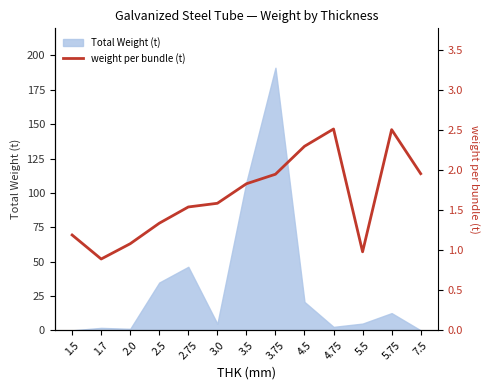

Reading left to right, extract all data points from this chart.

1.2	0.9	1.1	1.3	1.5	1.6	1.8	1.9	2.3	2.5	1.0	2.5	2.0